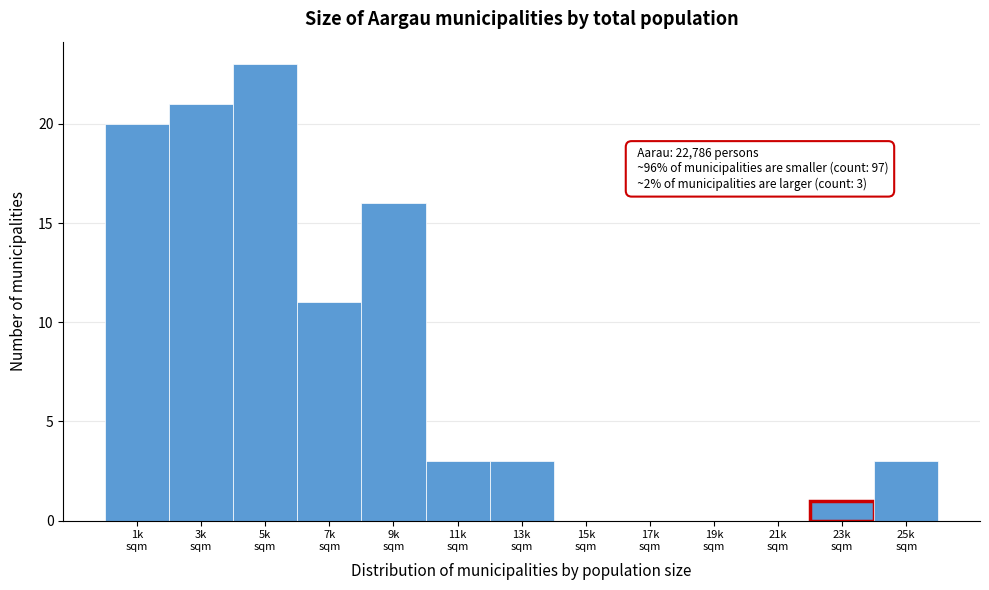

What is the sum of all values?

101